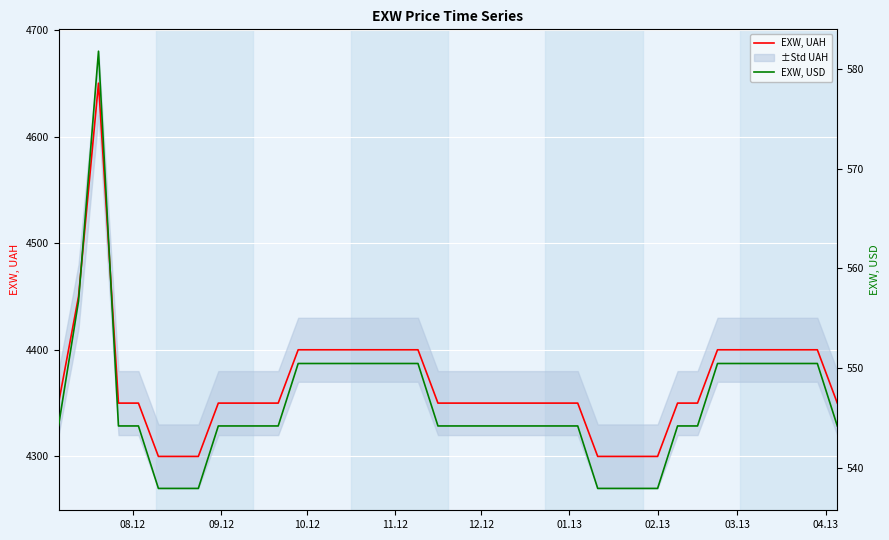

Which series has the largest total across all categories?

EXW, UAH